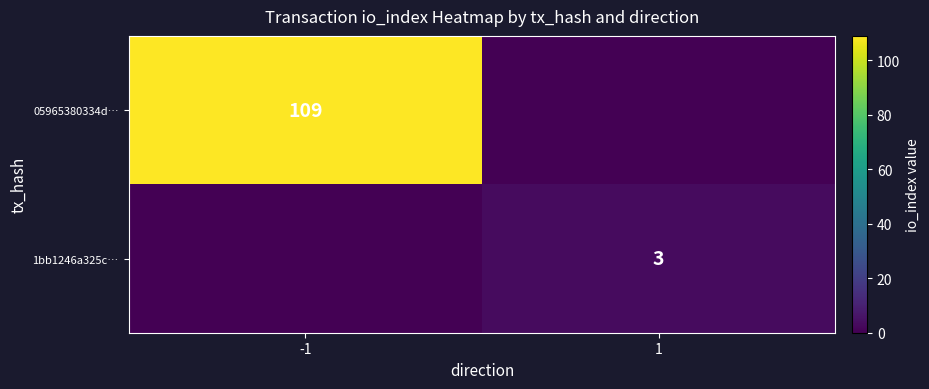

Is the value of 05965380334d… at -1 greater than the value of 1bb1246a325c… at 1?

Yes